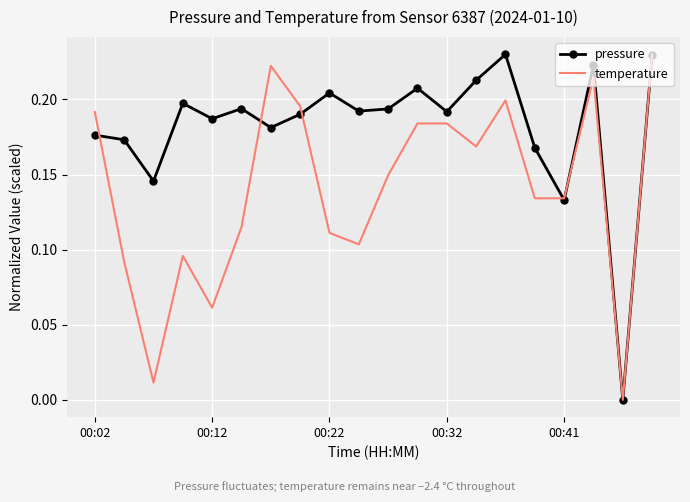

Rank the series by their average value, from lowest to highest.

temperature, pressure